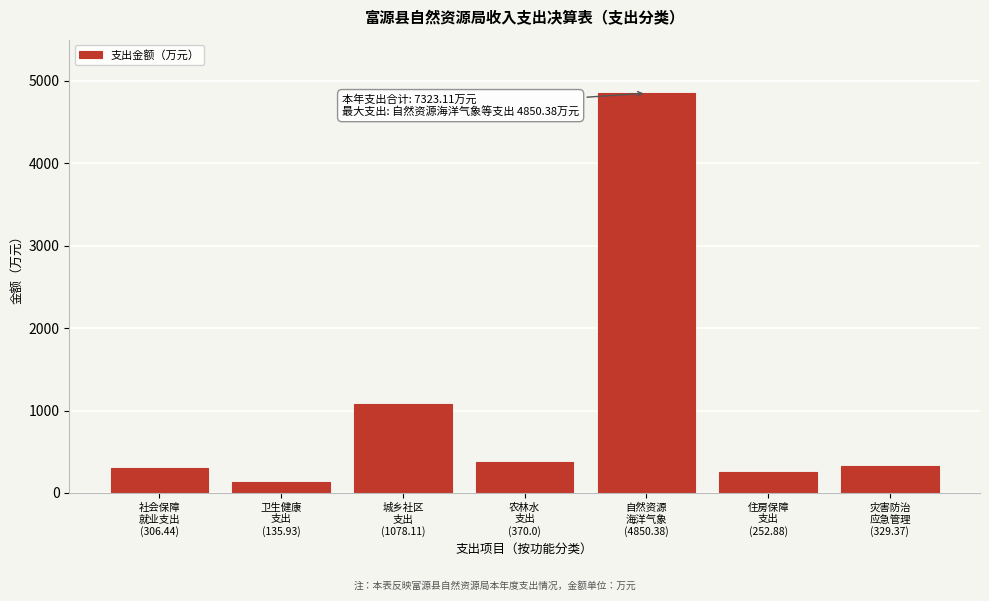

Reading left to right, what are all the values shown in this chart?

306.4	135.9	1078.1	370.0	4850.4	252.9	329.4